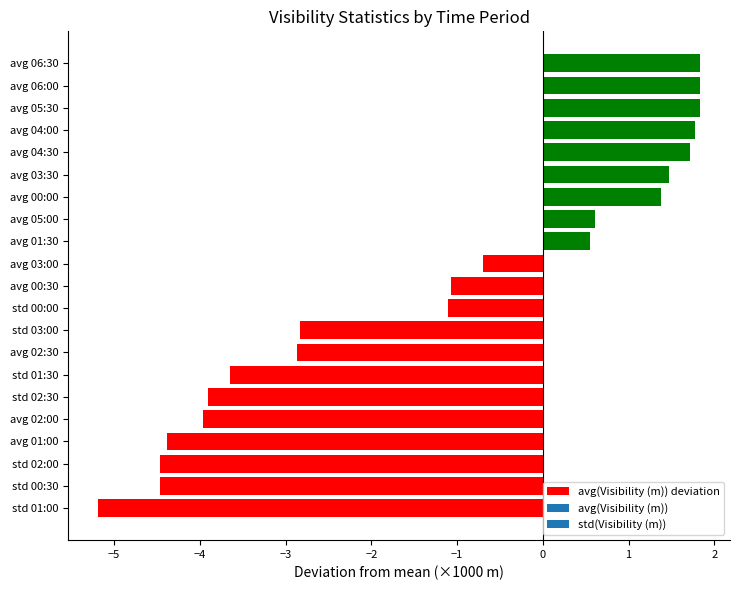

Which category has the lowest value across all series?

std 01:00